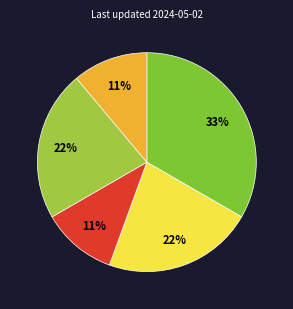

How many slices are in this pie chart?

5